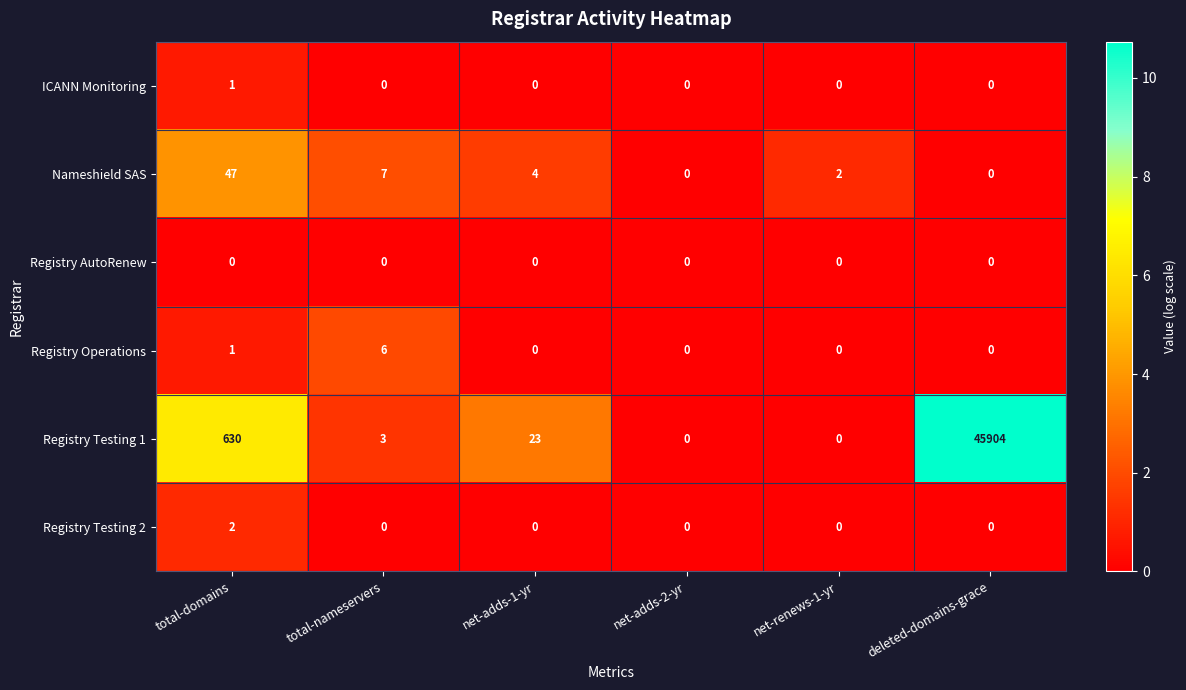

What is the difference between the maximum and minimum values in the Registry Operations series?

6